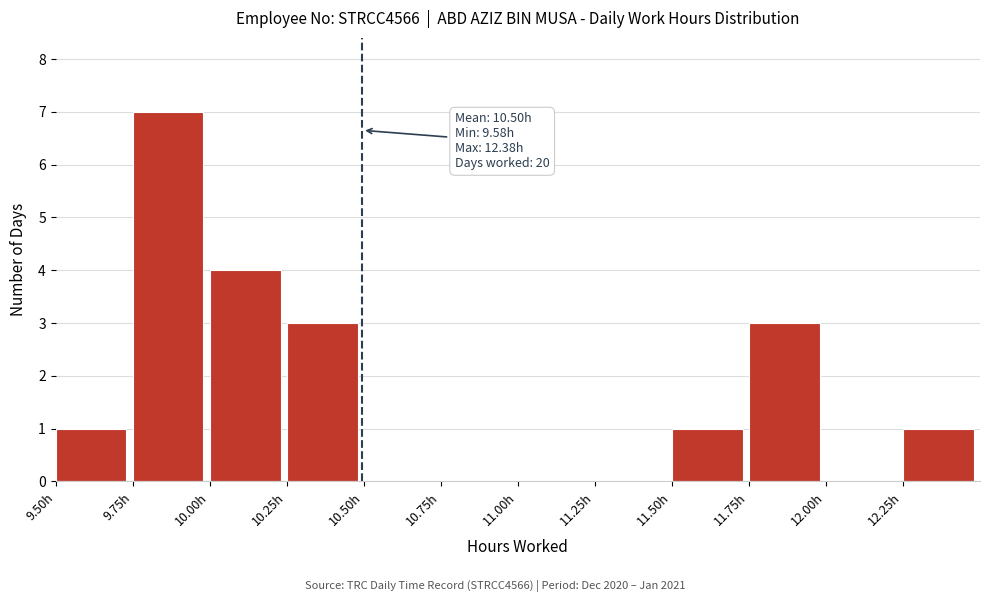

Over which range of the x-axis is the bar tallest?

9.75 to 10.00